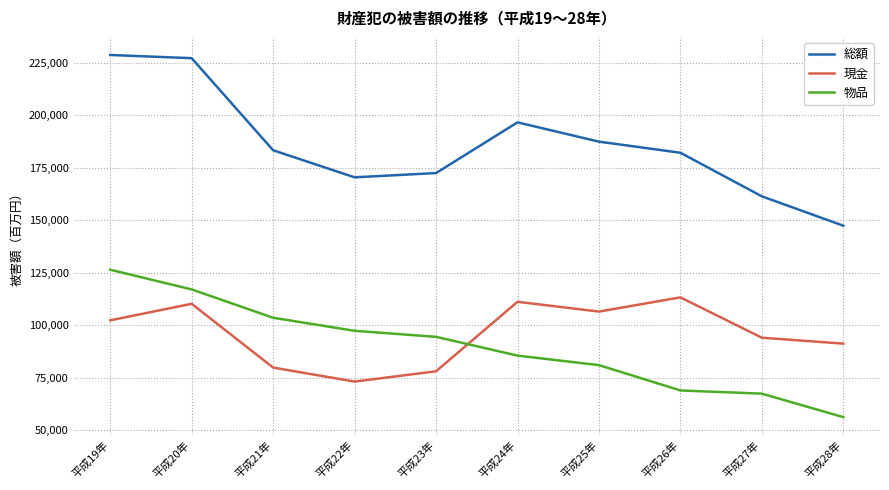

What position from the left is 平成26年?

8